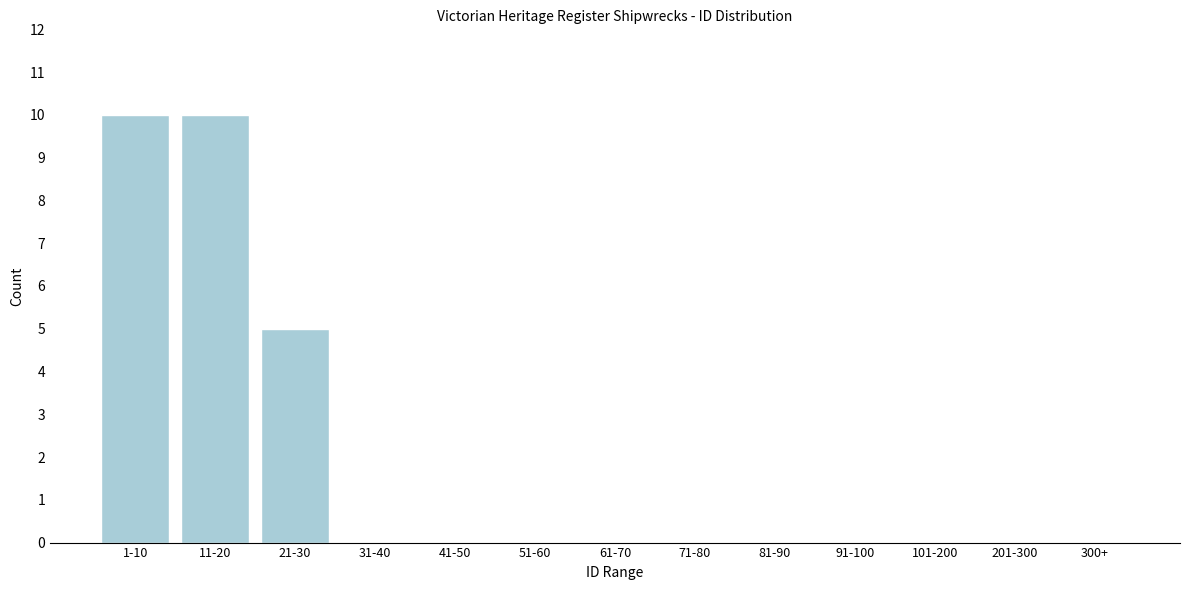

Reading right to left, what are all the values shown in this chart?

300+=0	201-300=0	101-200=0	91-100=0	81-90=0	71-80=0	61-70=0	51-60=0	41-50=0	31-40=0	21-30=5	11-20=10	1-10=10